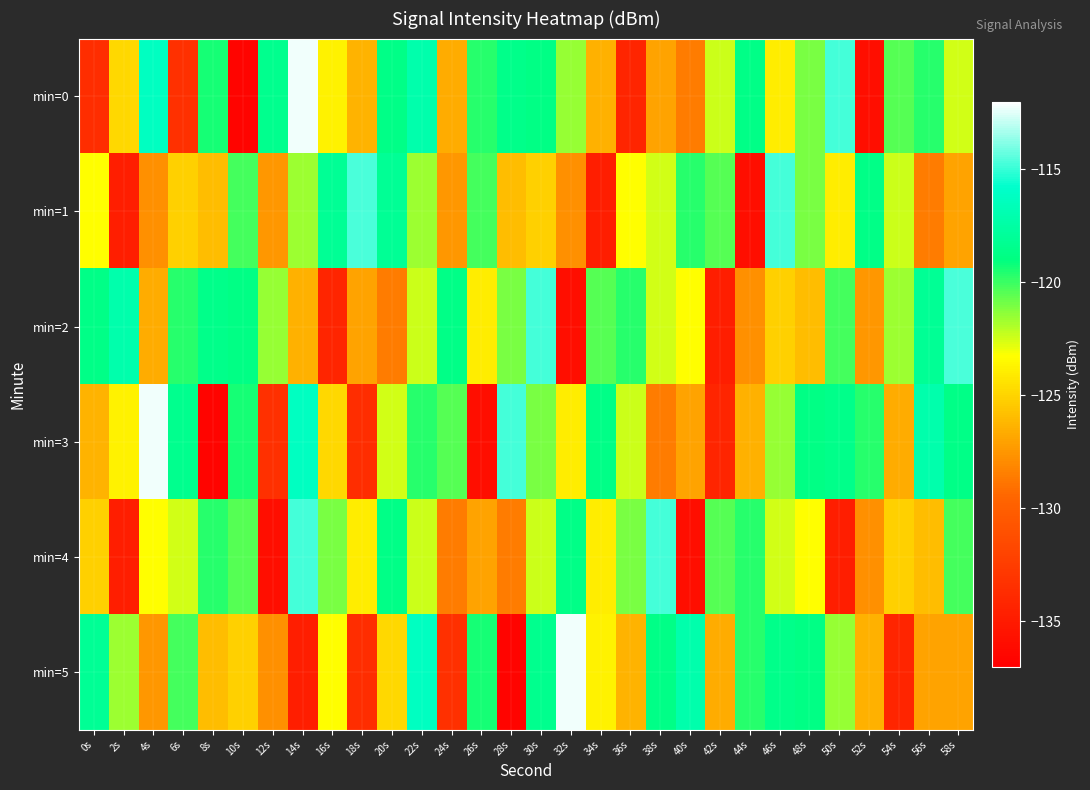

Between 18s and 46s, which is larger?

46s